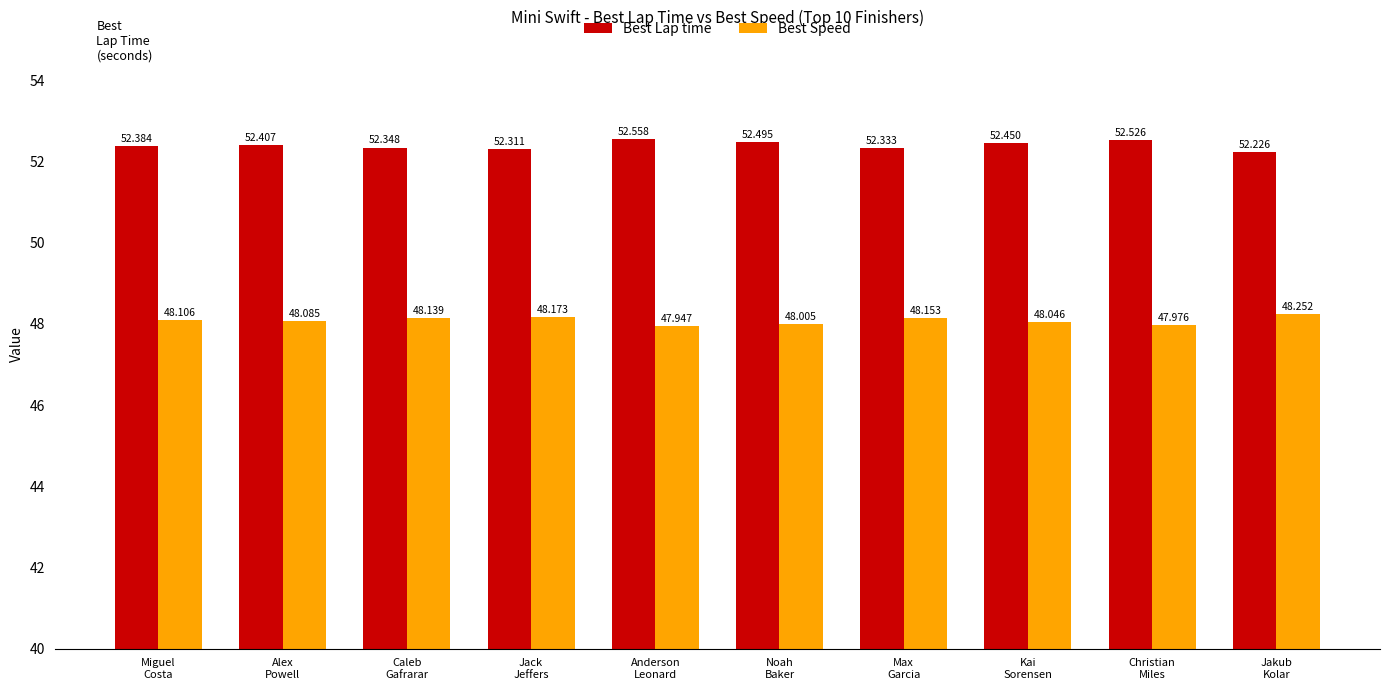

What is the value of the Best Lap time bar at the 9th from the left?

52.5